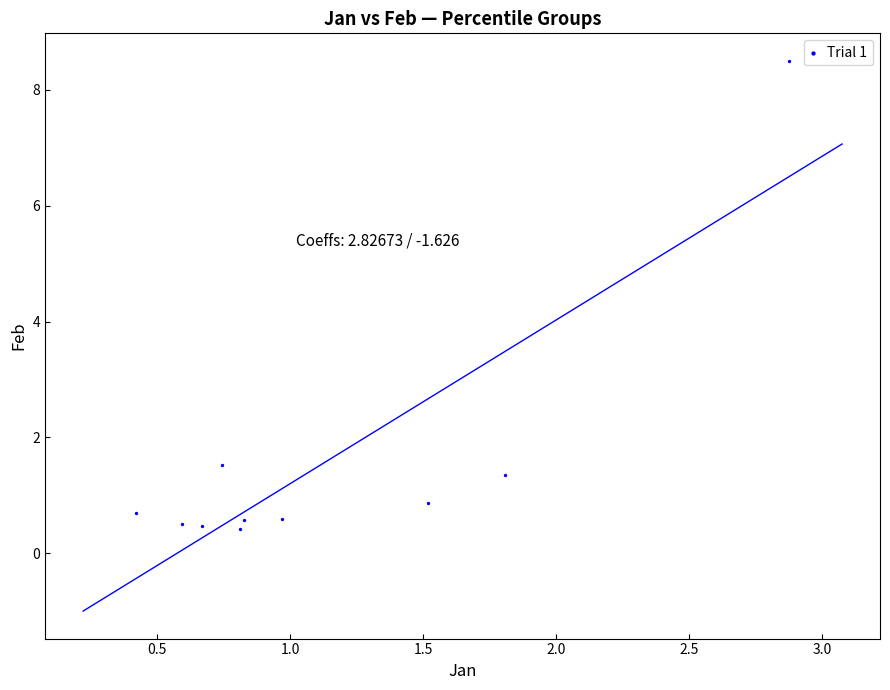

What is the average X value?

1.1